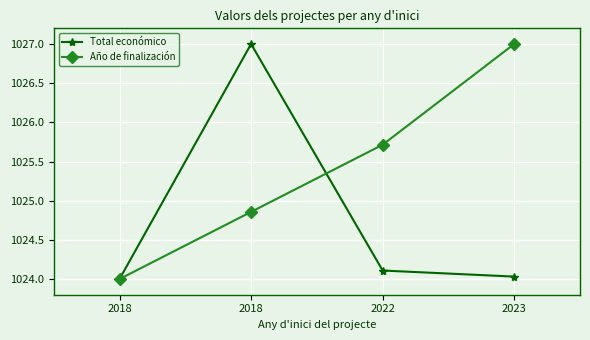

Count the number of categories in the chart.

4